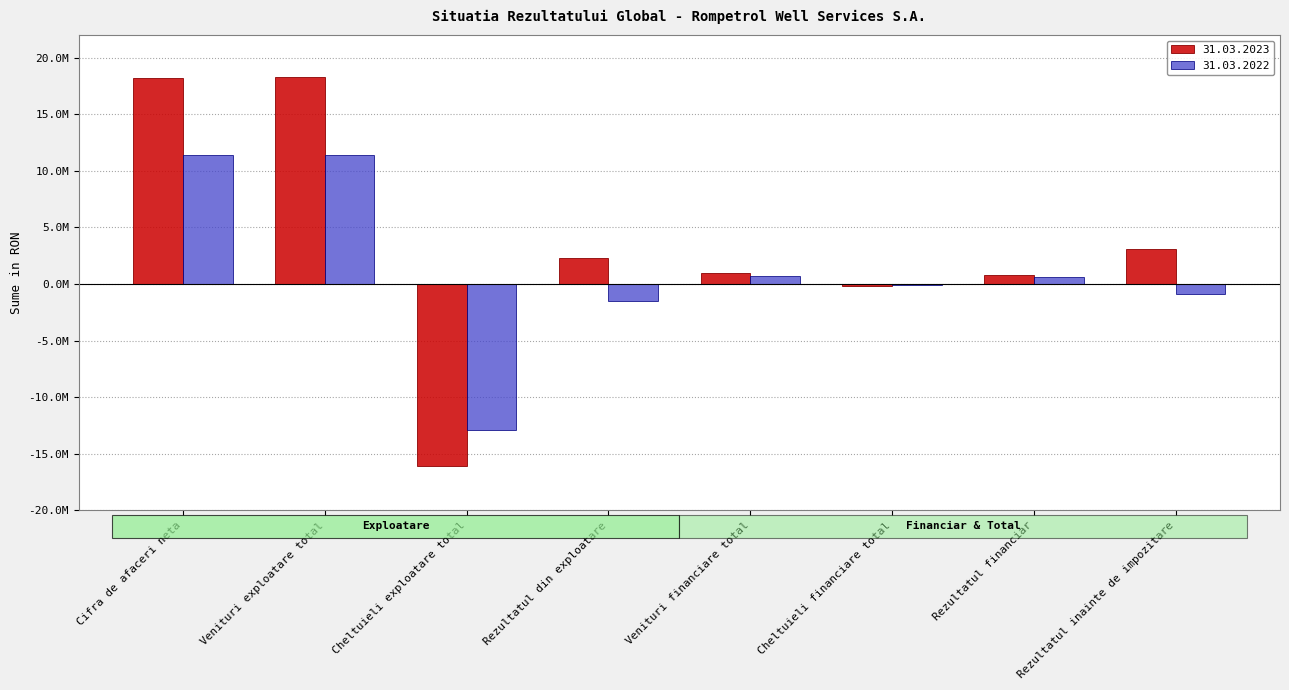

Rank the series by their average value, from highest to lowest.

31.03.2023, 31.03.2022